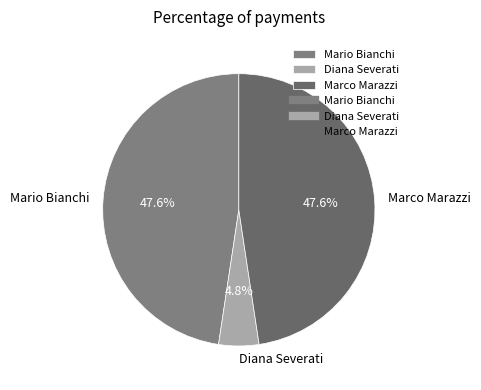

Is it true that Diana Severati is 5% of the pie?

True